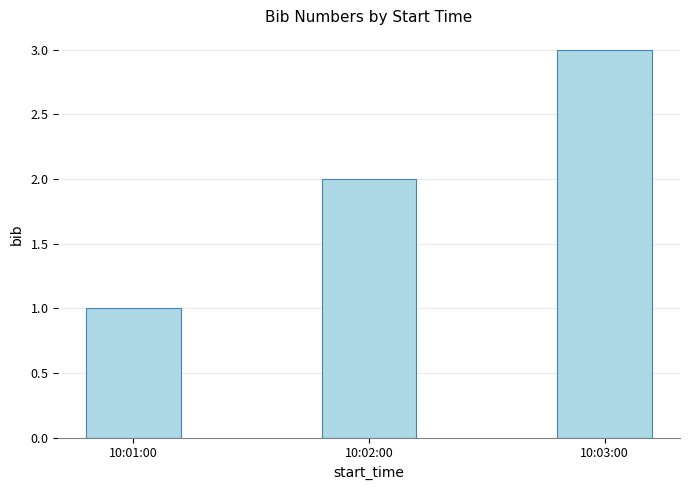

Rank the categories by value from lowest to highest.

10:01:00, 10:02:00, 10:03:00